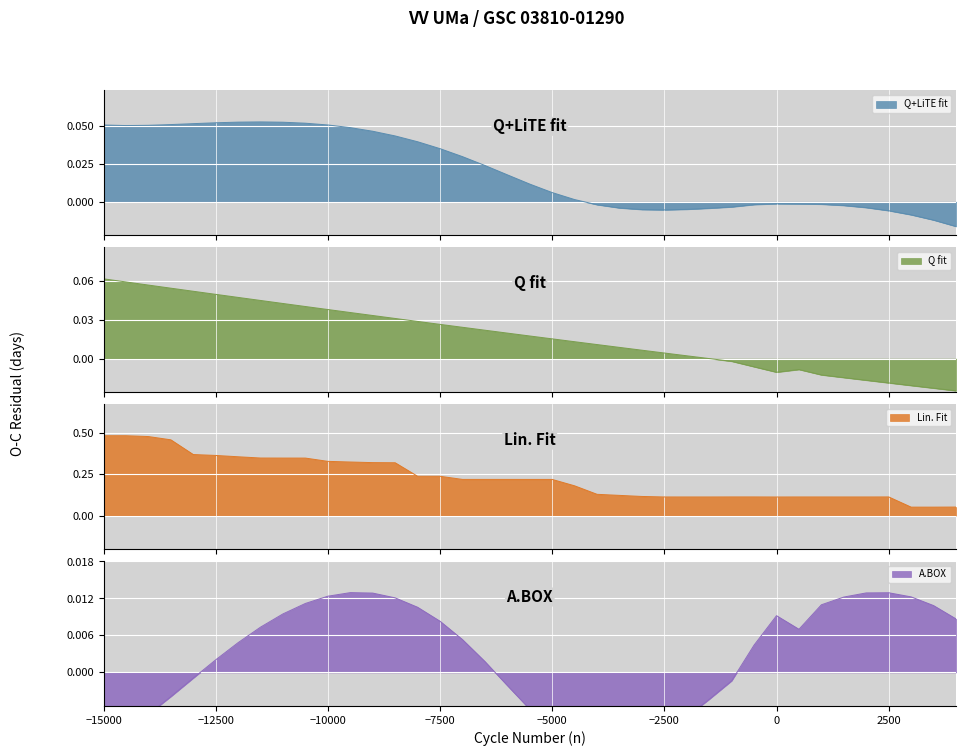

Where is the first local maximum for Q fit?

500